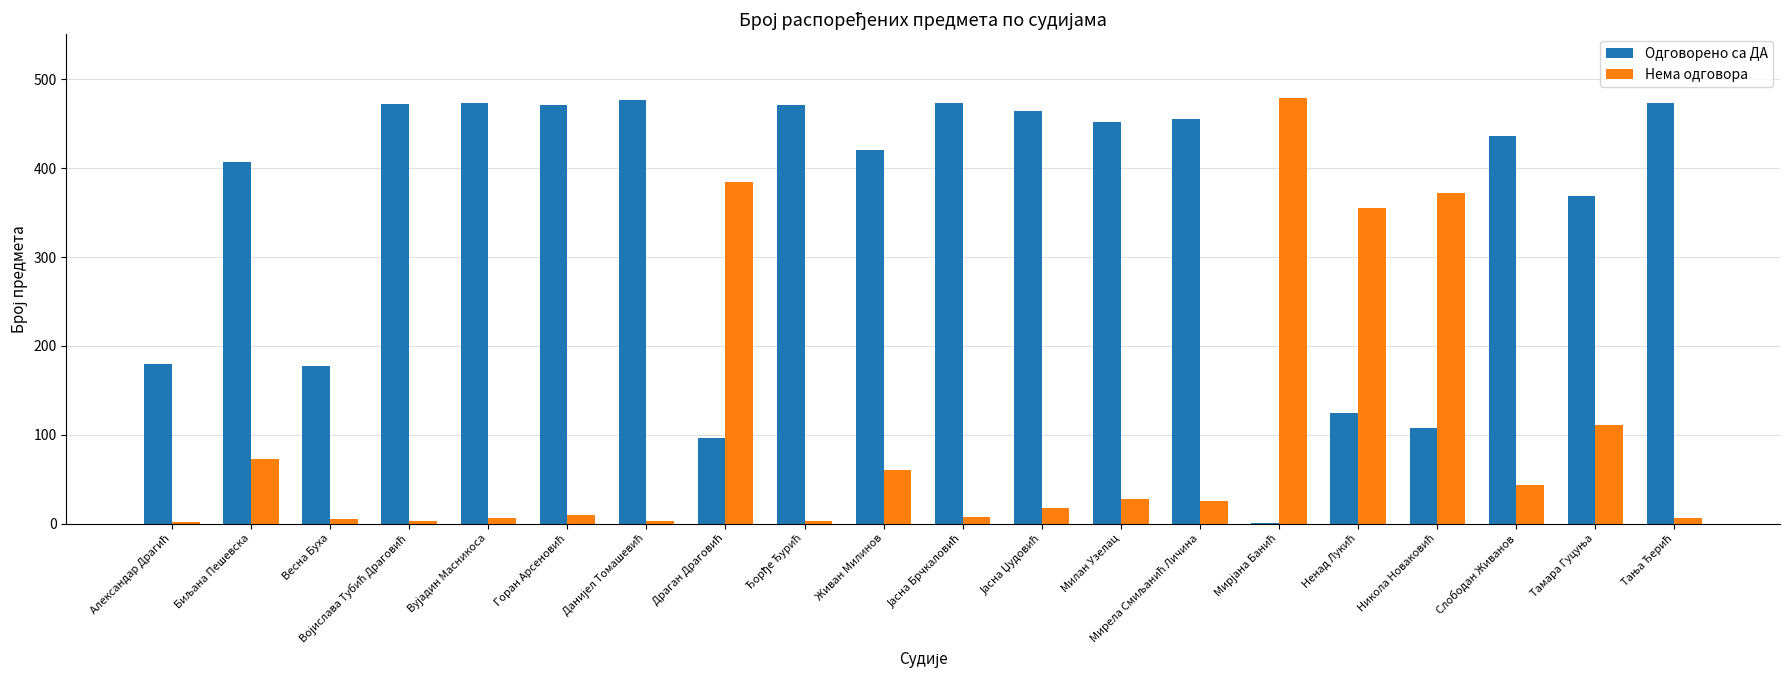

What are all the series names shown in the legend?

Одговорено са ДА, Нема одговора